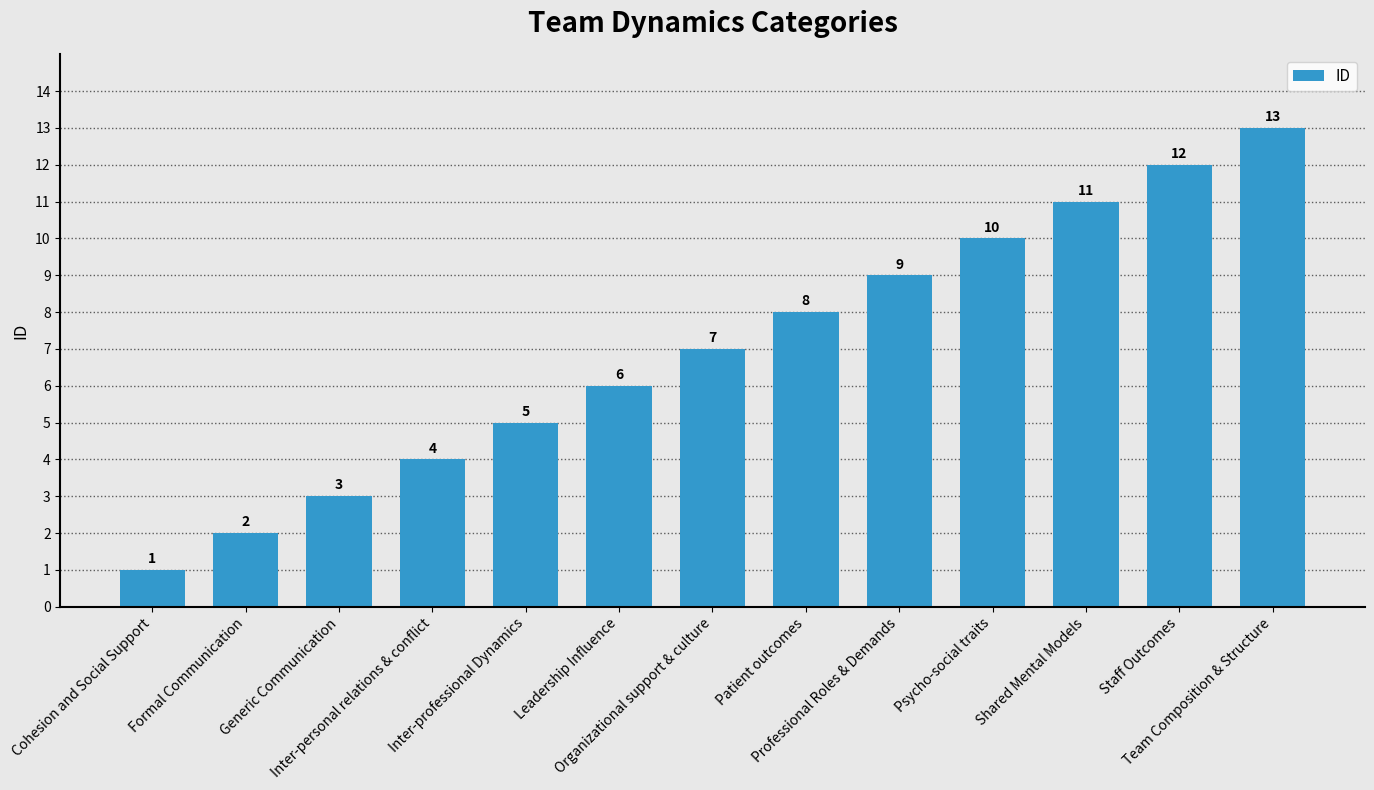

Rank the categories by value from highest to lowest.

Team Composition & Structure, Staff Outcomes, Shared Mental Models, Psycho-social traits, Professional Roles & Demands, Patient outcomes, Organizational support & culture, Leadership Influence, Inter-professional Dynamics, Inter-personal relations & conflict, Generic Communication, Formal Communication, Cohesion and Social Support